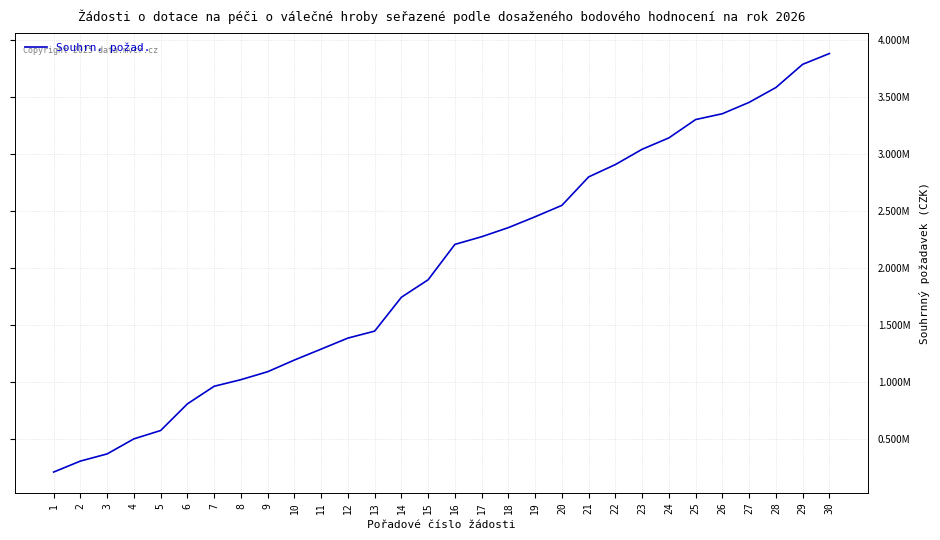

True or false: there are more than 2 points higher than both neighbors.

False